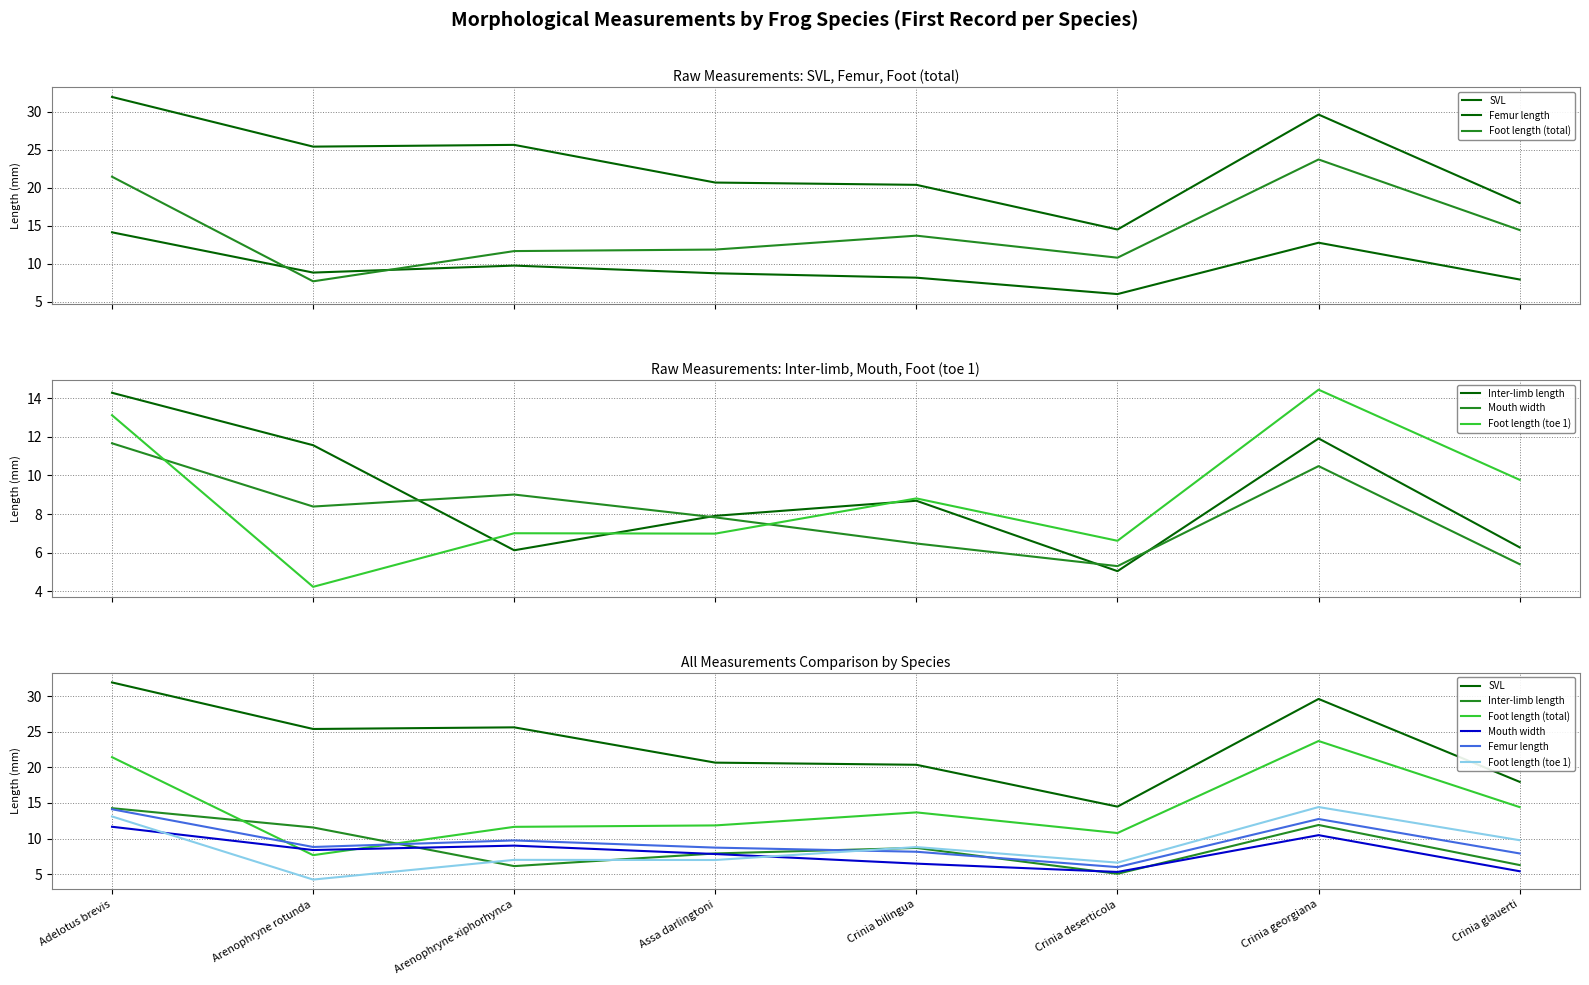

True or false: SVL has more than 0 interior local peaks.

True